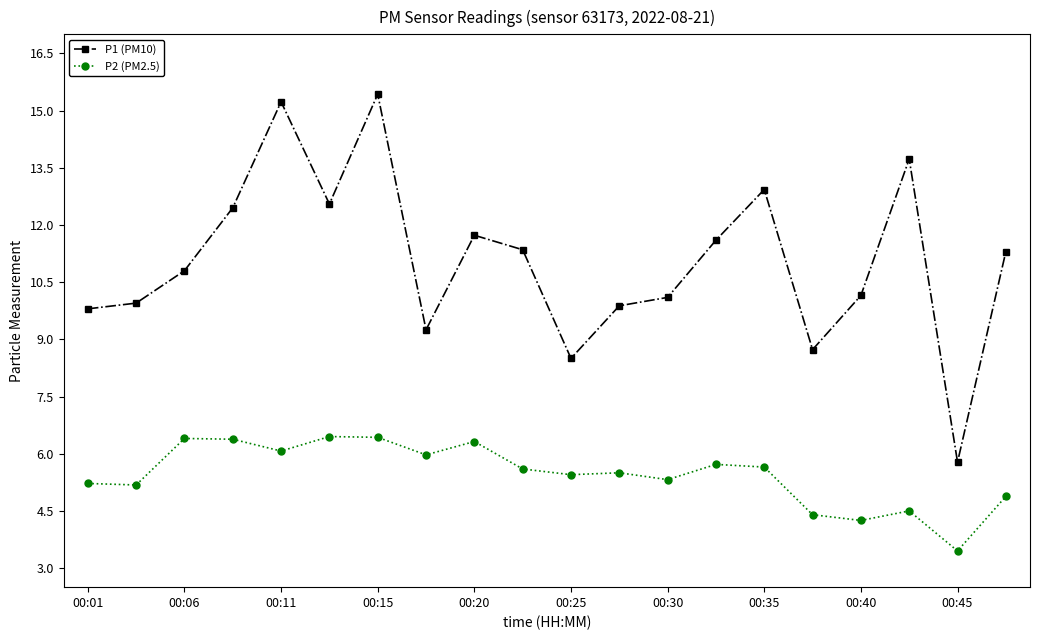

In P1 (PM10), how many points are lower than both neighbors (excluding endpoints)?

5